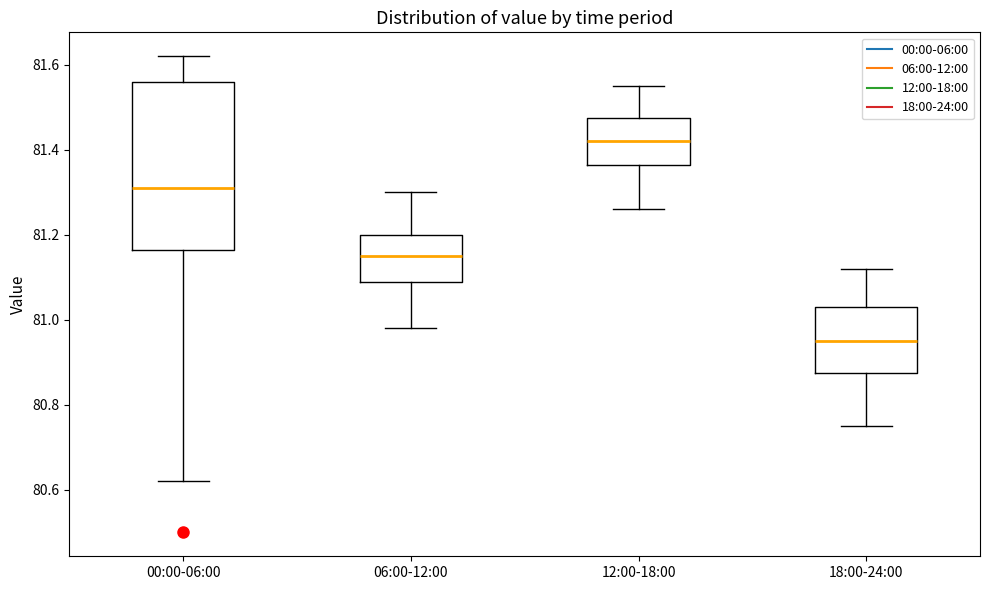

Comparing the boxes themselves (not the whiskers), which one is the tallest?

00:00-06:00